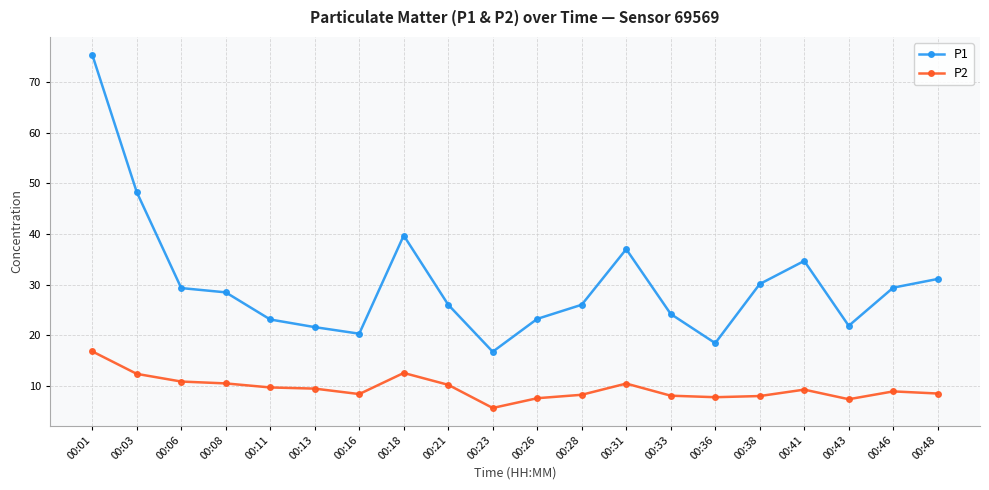

Count the number of categories in the chart.

20